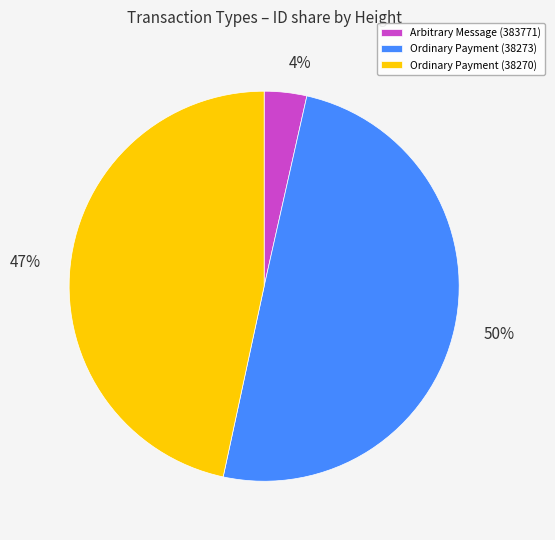

To the nearest percent, what is the difference between the Arbitrary Message (383771) and Ordinary Payment (38270) slice percentages?

43%